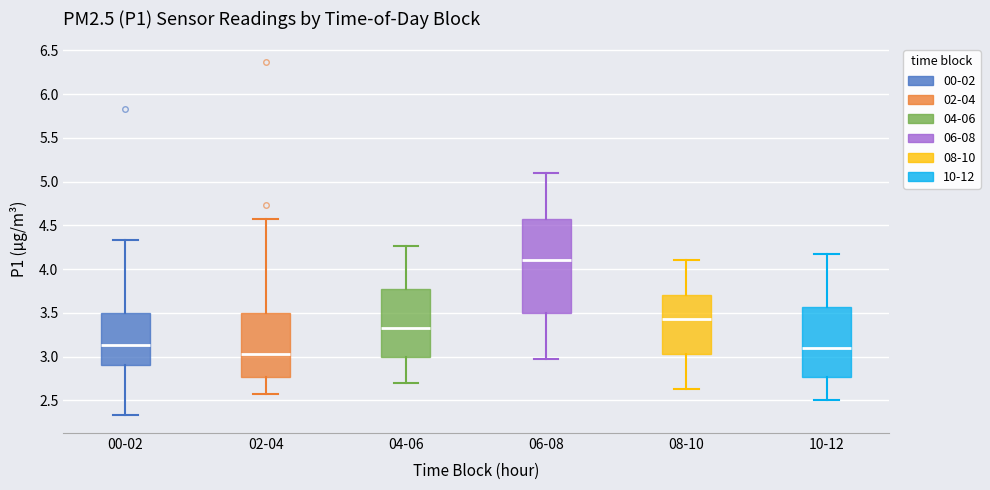

Reading left to right, transcribe this box plot: for each box, give where its median line is, the range the box spans, and where its two whiskers end, as read against the y-axis. The values are not printed on the chart, so give them approximately, as read against the axis.

00-02: median 3.15, box 2.90 to 3.50, whiskers 2.35 to 4.35
02-04: median 3.05, box 2.75 to 3.50, whiskers 2.55 to 4.55
04-06: median 3.35, box 3.00 to 3.75, whiskers 2.70 to 4.25
06-08: median 4.10, box 3.50 to 4.55, whiskers 2.95 to 5.10
08-10: median 3.45, box 3.05 to 3.70, whiskers 2.65 to 4.10
10-12: median 3.10, box 2.75 to 3.55, whiskers 2.50 to 4.15